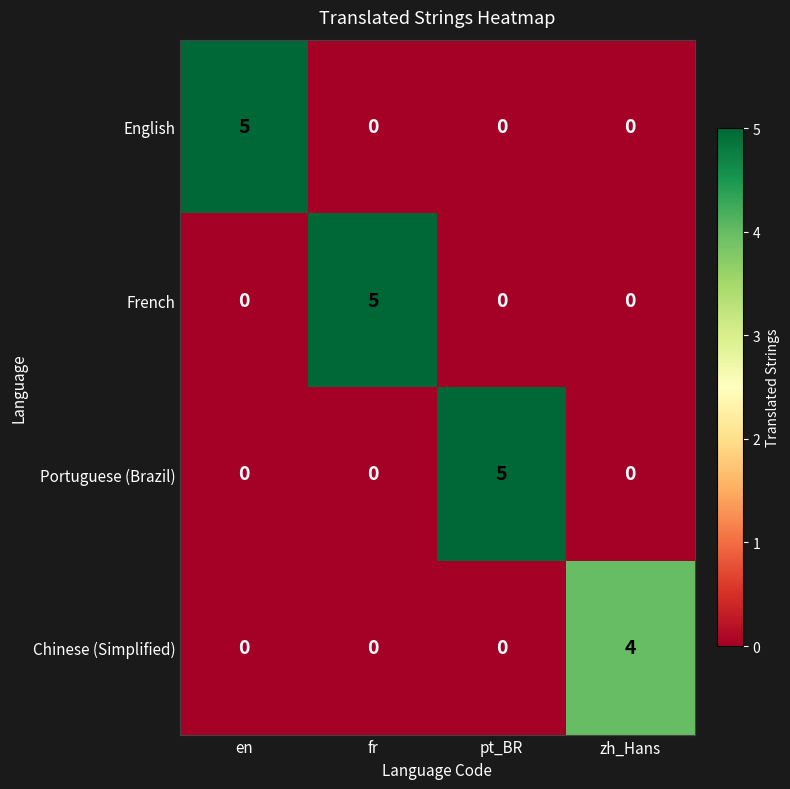

What is the sum of the English values at en and zh_Hans?

5